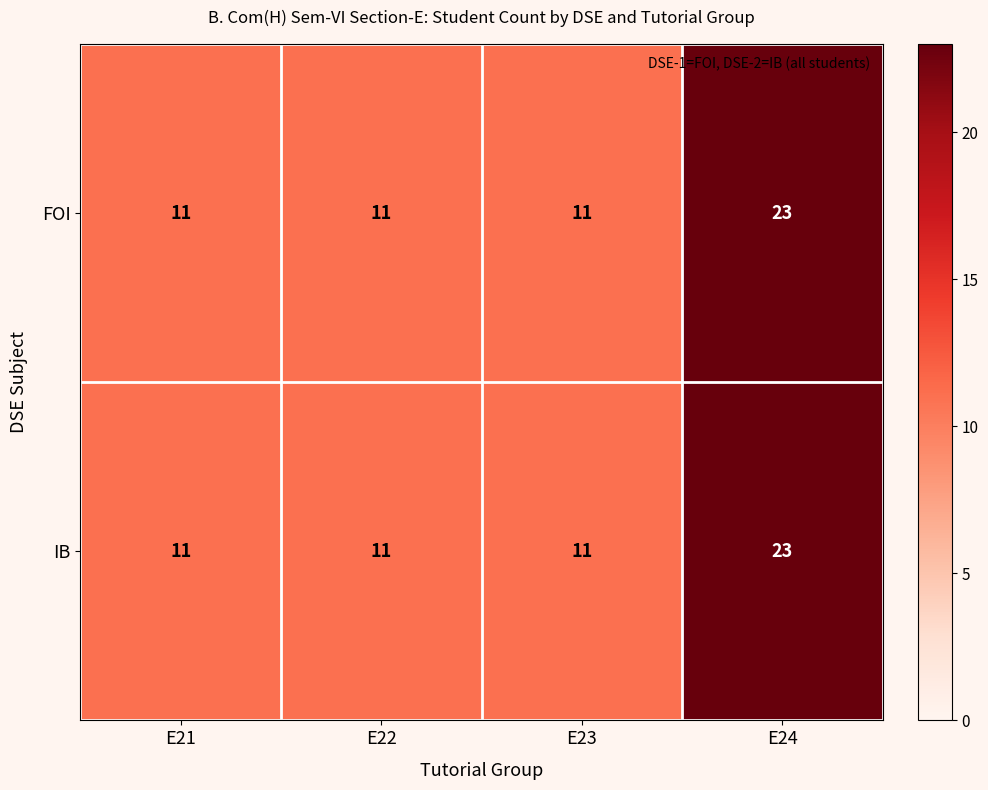

What is the approximate value of FOI at E22, to the nearest 10?

10